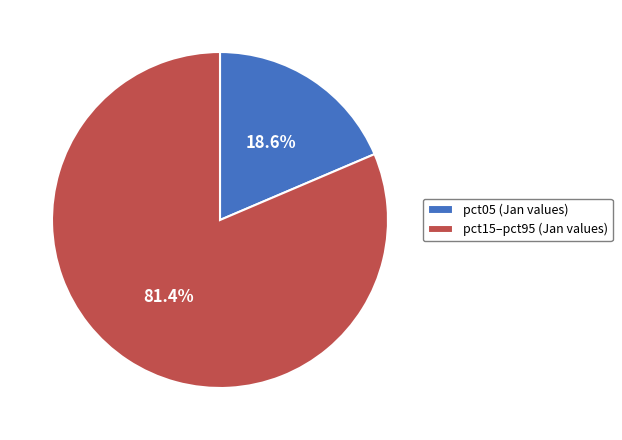

What percentage do pct15–pct95 (Jan values) and pct05 (Jan values) together represent?

100.0%